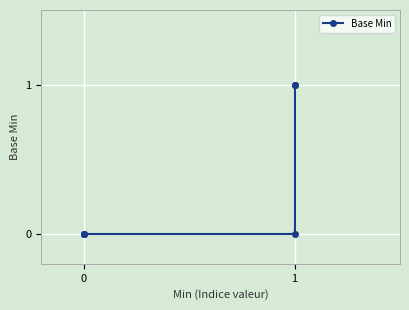

The value at 0 is 0. True or false?

False